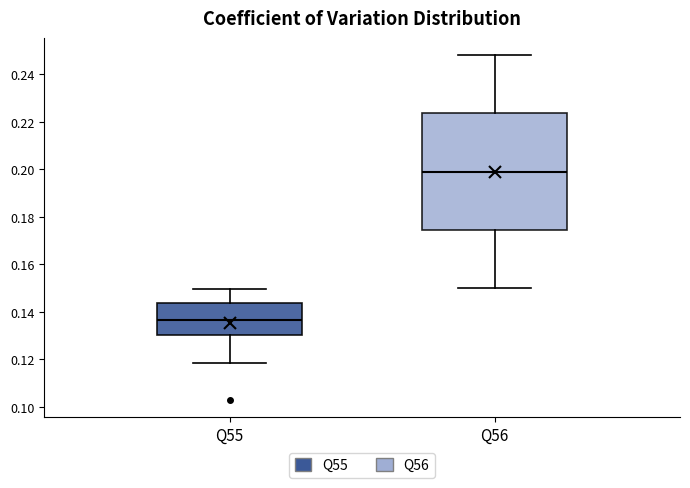

Which box has the highest median line?

Q56